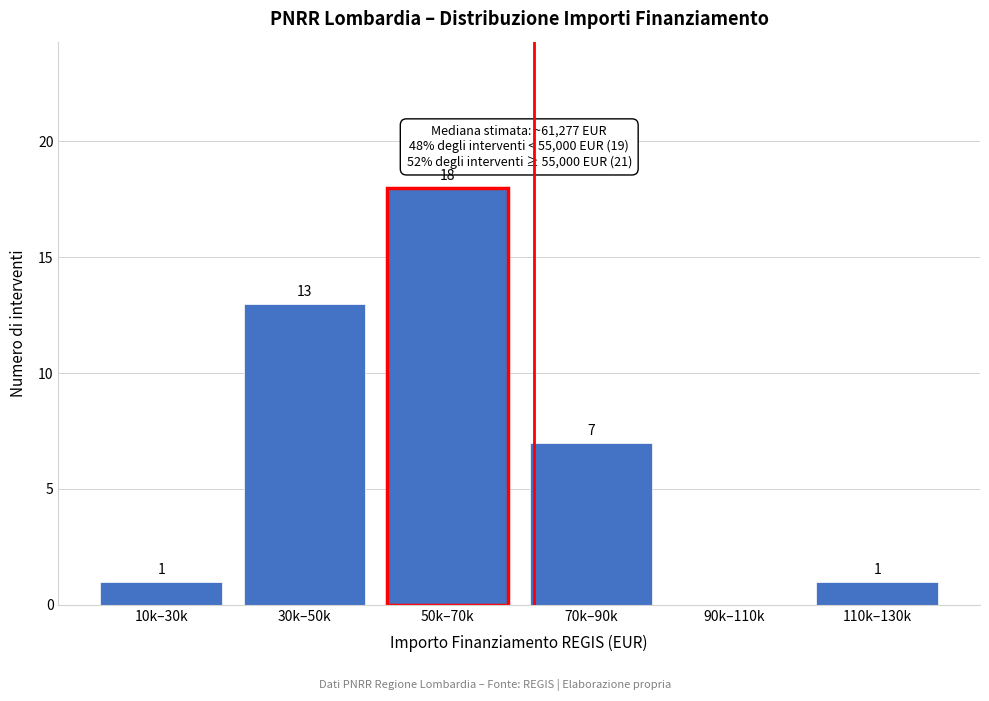

Which label corresponds to the largest value in the chart?

50k–70k